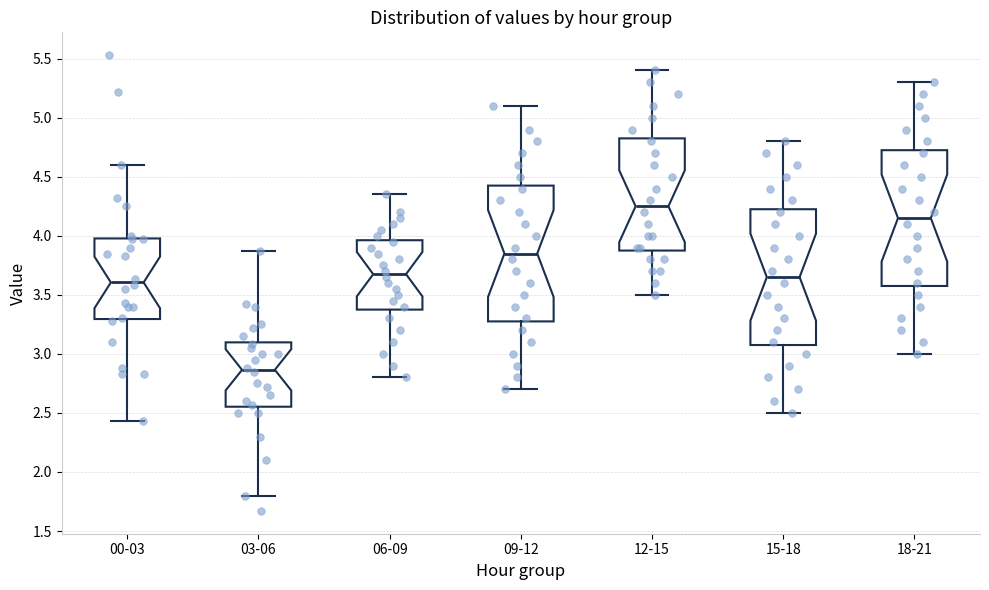

Reading left to right, read every box against the y-axis: the position of its median line, the range the box covers, and the ends of its whiskers. The values are not printed on the chart, so give them approximately, as read against the axis.

00-03: median 3.60, box 3.30 to 4.00, whiskers 2.45 to 4.60
03-06: median 2.85, box 2.55 to 3.10, whiskers 1.80 to 3.85
06-09: median 3.70, box 3.40 to 3.95, whiskers 2.80 to 4.35
09-12: median 3.85, box 3.30 to 4.45, whiskers 2.70 to 5.10
12-15: median 4.25, box 3.90 to 4.85, whiskers 3.50 to 5.40
15-18: median 3.65, box 3.10 to 4.25, whiskers 2.50 to 4.80
18-21: median 4.15, box 3.60 to 4.75, whiskers 3.00 to 5.30